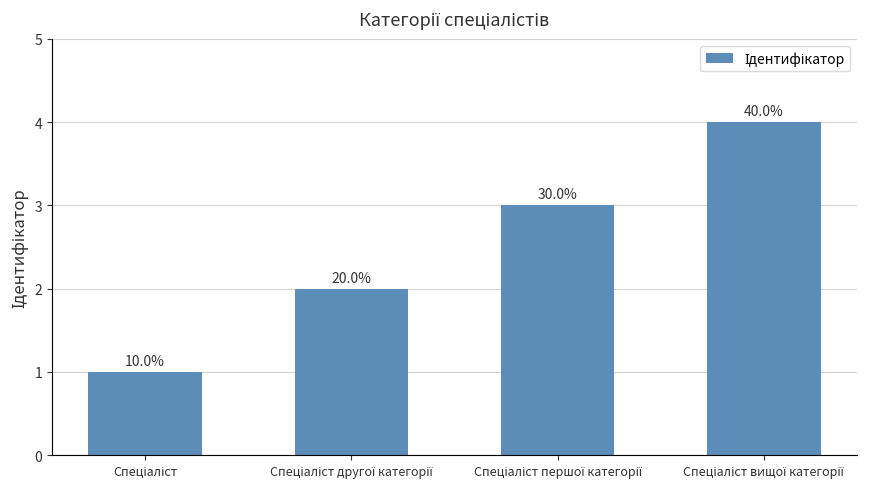

How many bars are there in total?

4